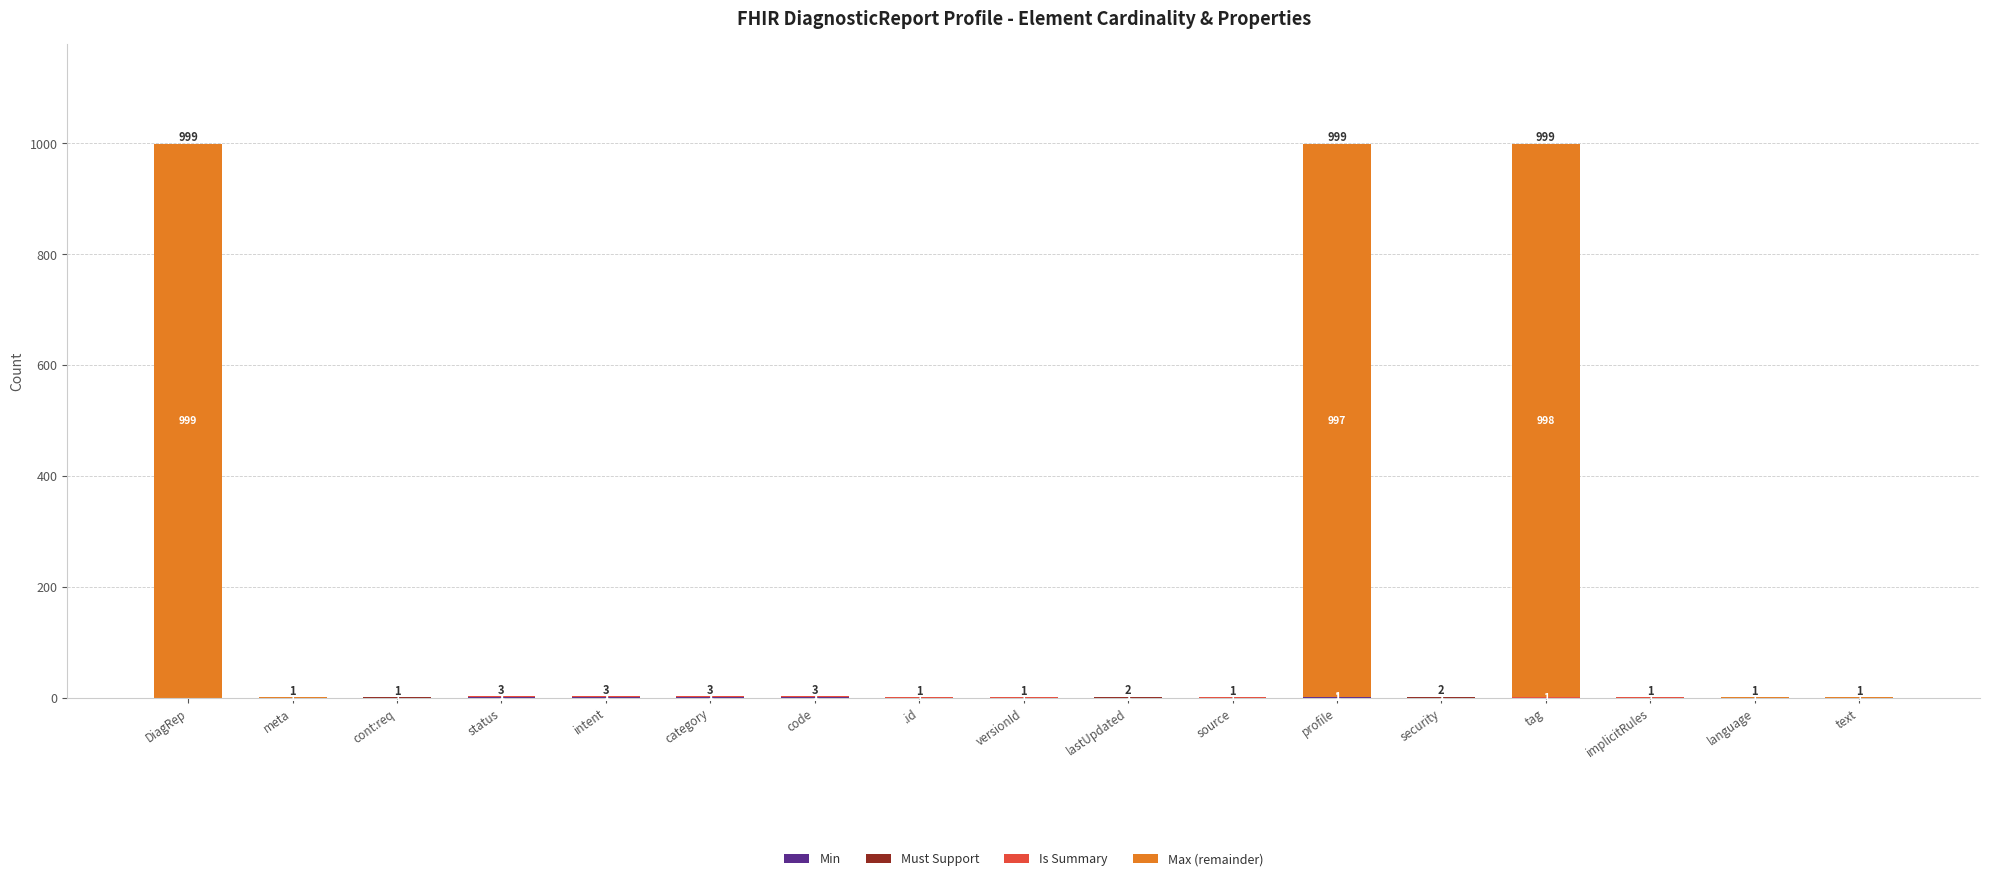

What is the total value across all series at intent?

3